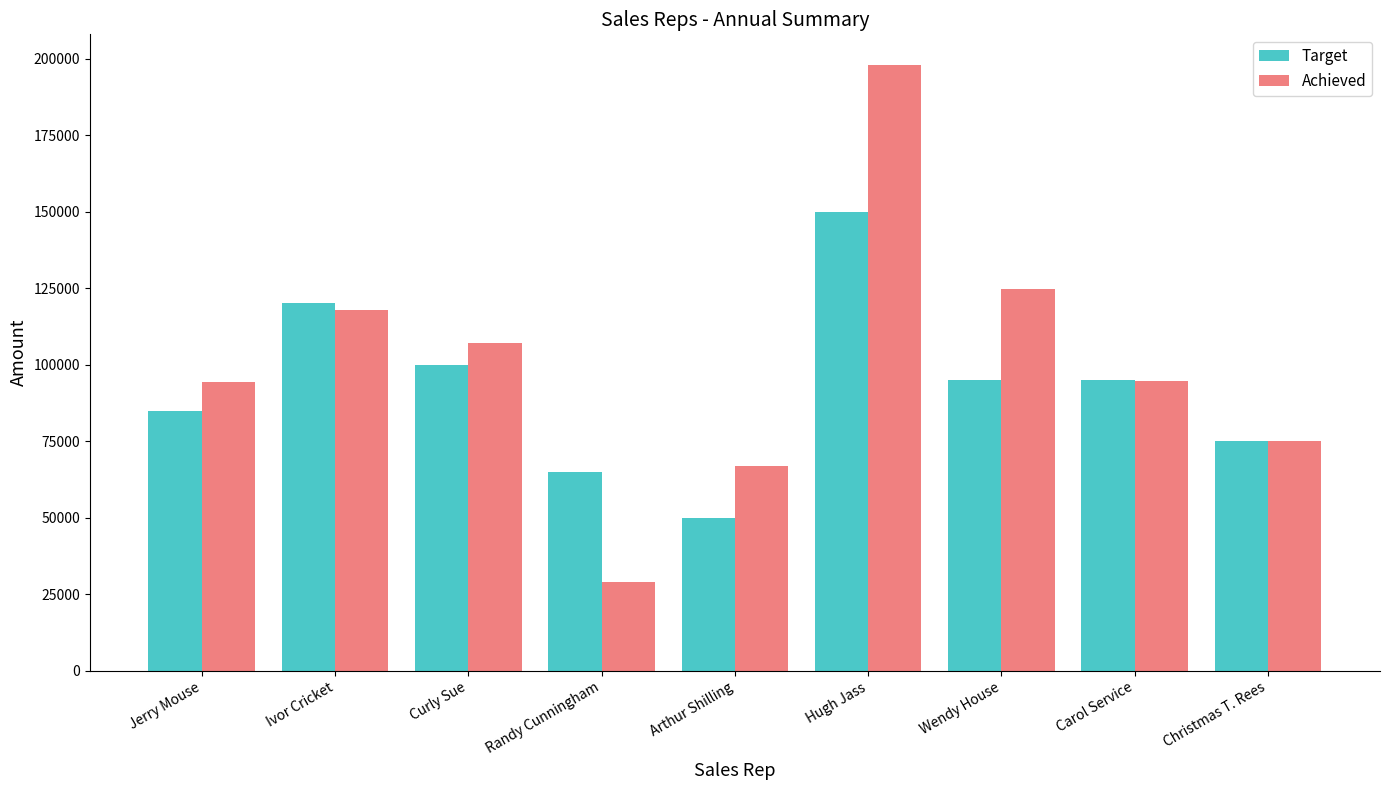

Which category has the highest value in the Achieved series?

Hugh Jass